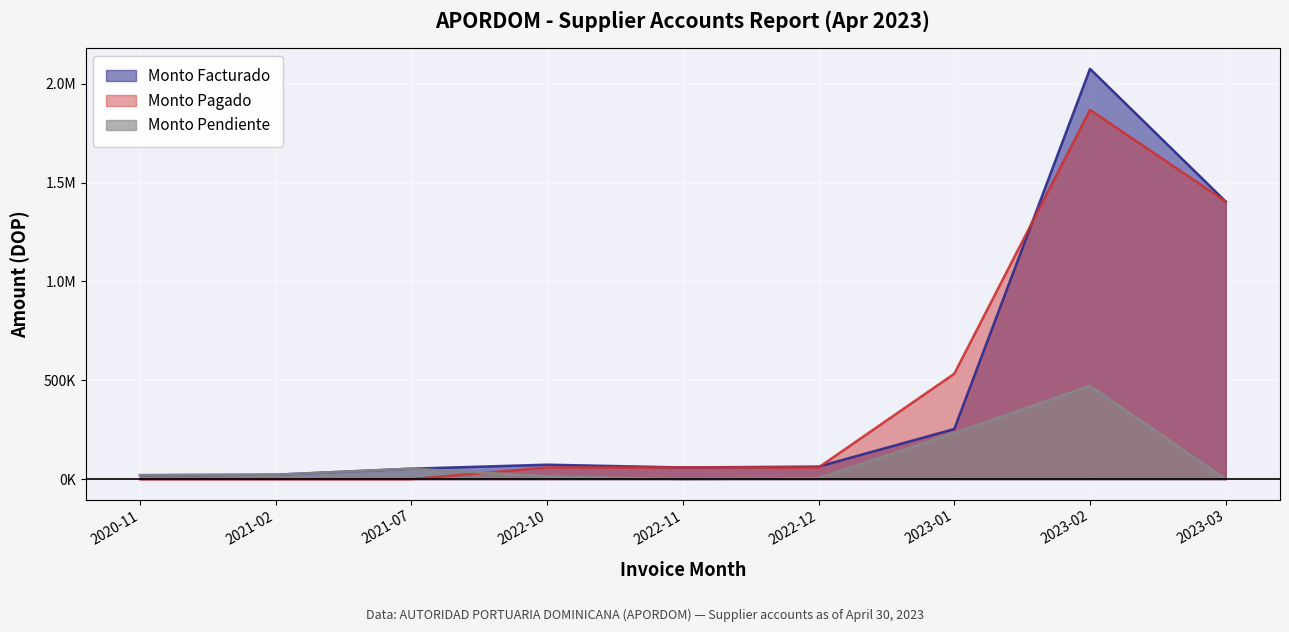

Where is Monto Pendiente nearest to the value 236000?

2023-01